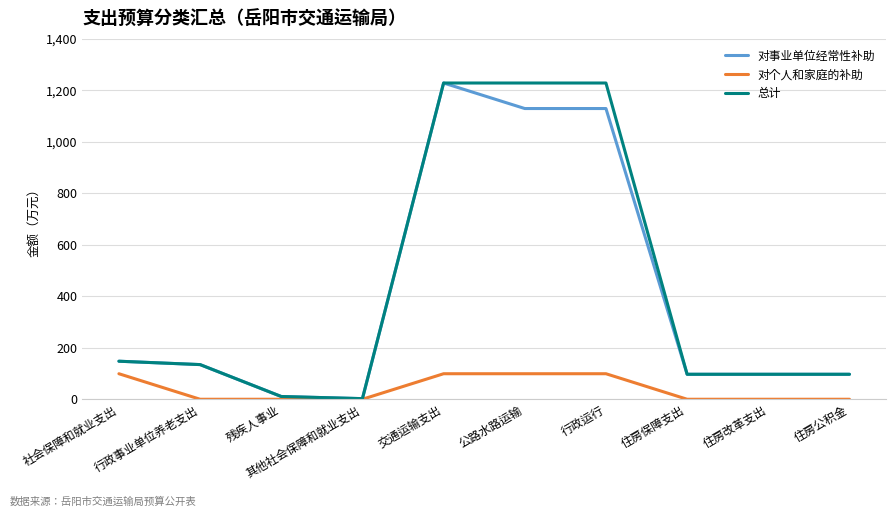

Which series changed the most between 行政事业单位养老支出 and 公路水路运输?

总计